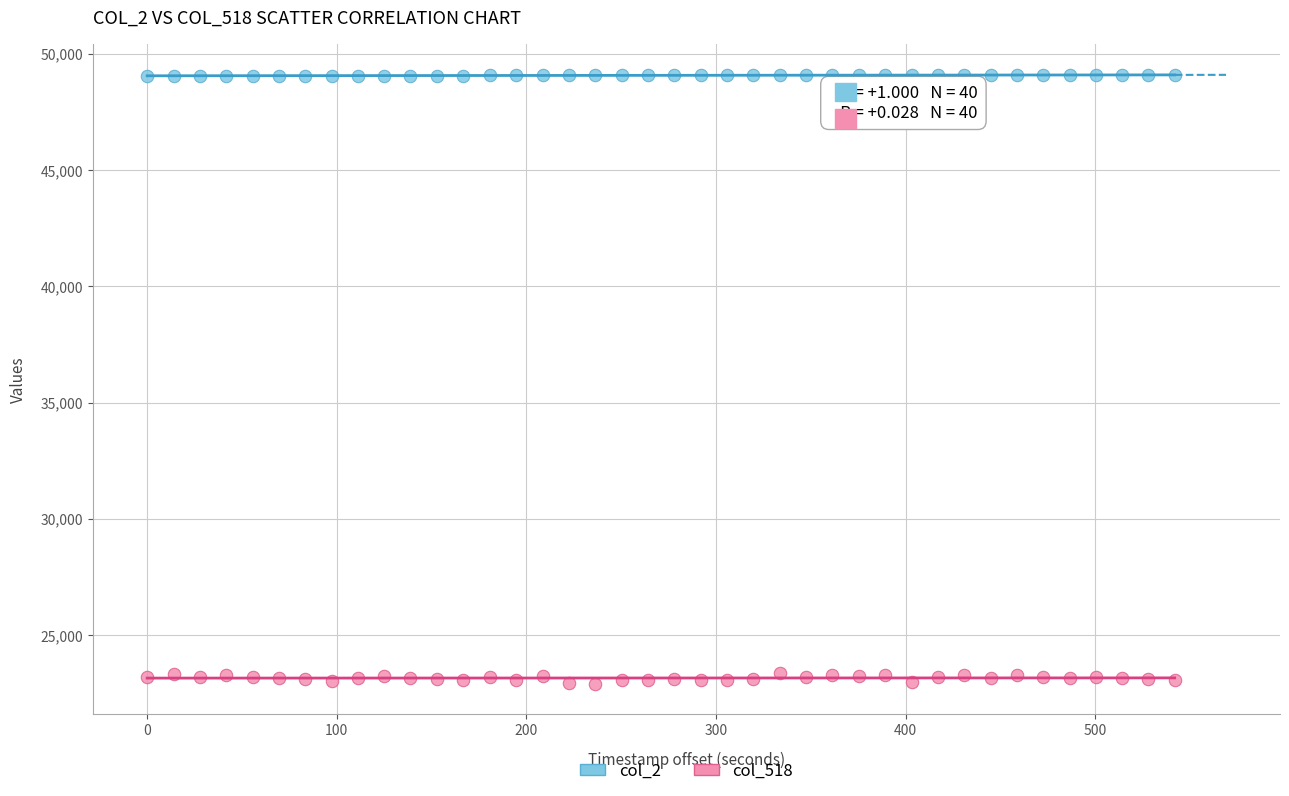

Which series contains the highest Y value?

col_2